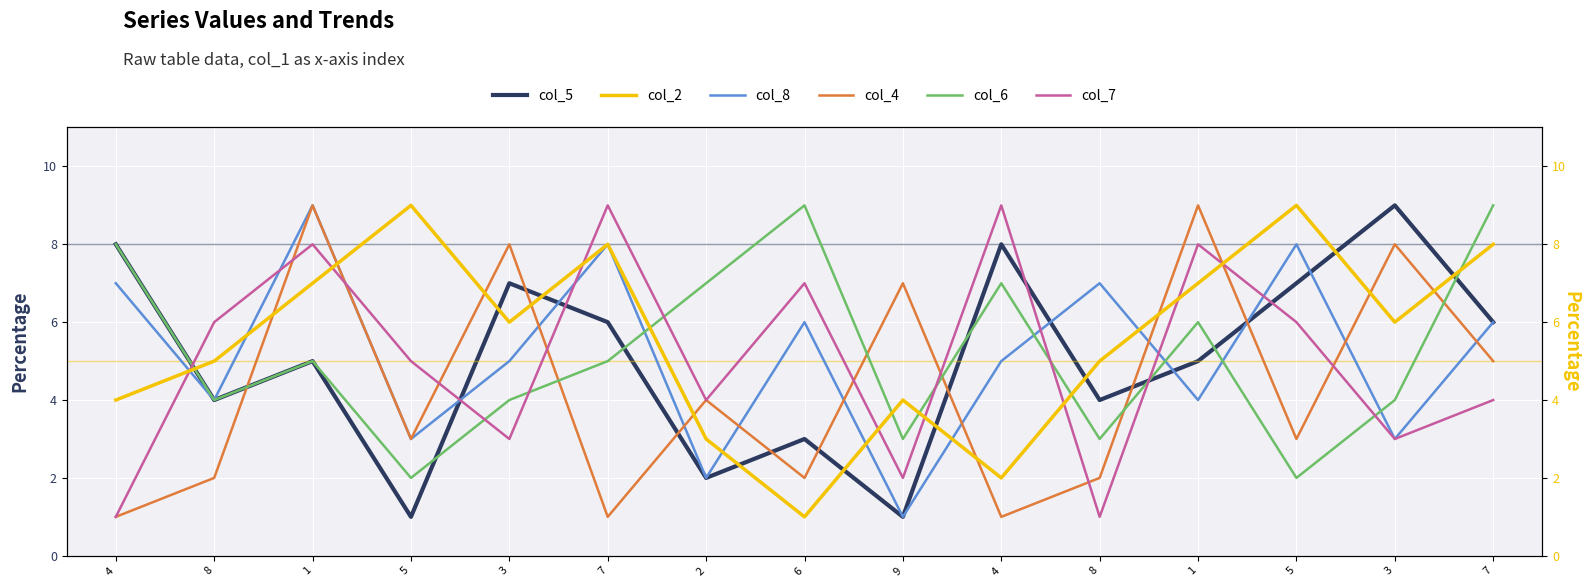

Reading right to left, transcribe all the data shown in this chart.

col_5: 6	9	7	5	4	8	1	3	2	6	7	1	5	4	8
col_2: 8	6	9	7	5	2	4	1	3	8	6	9	7	5	4
col_8: 6	3	8	4	7	5	1	6	2	8	5	3	9	4	7
col_4: 5	8	3	9	2	1	7	2	4	1	8	3	9	2	1
col_6: 9	4	2	6	3	7	3	9	7	5	4	2	5	4	8
col_7: 4	3	6	8	1	9	2	7	4	9	3	5	8	6	1